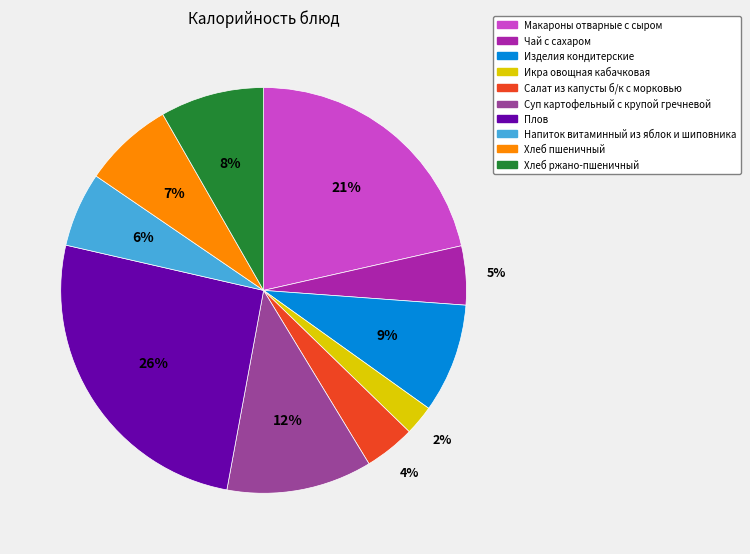

The Плов slice represents 35% of the pie. True or false?

False